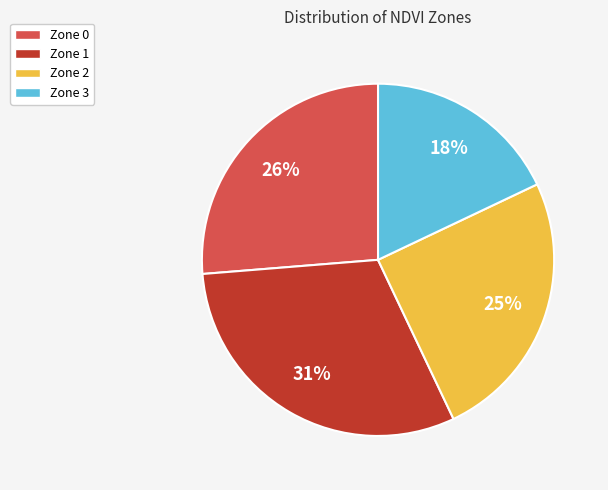

To the nearest percent, what is the combined percentage of Zone 1 and Zone 0?

57%